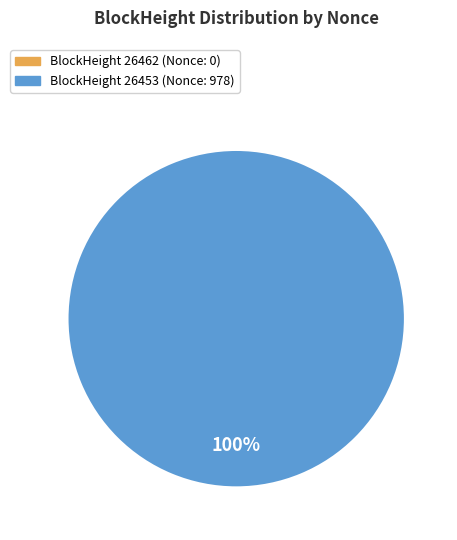

To the nearest percent, what is the difference between the largest and smallest slice percentages?

100%